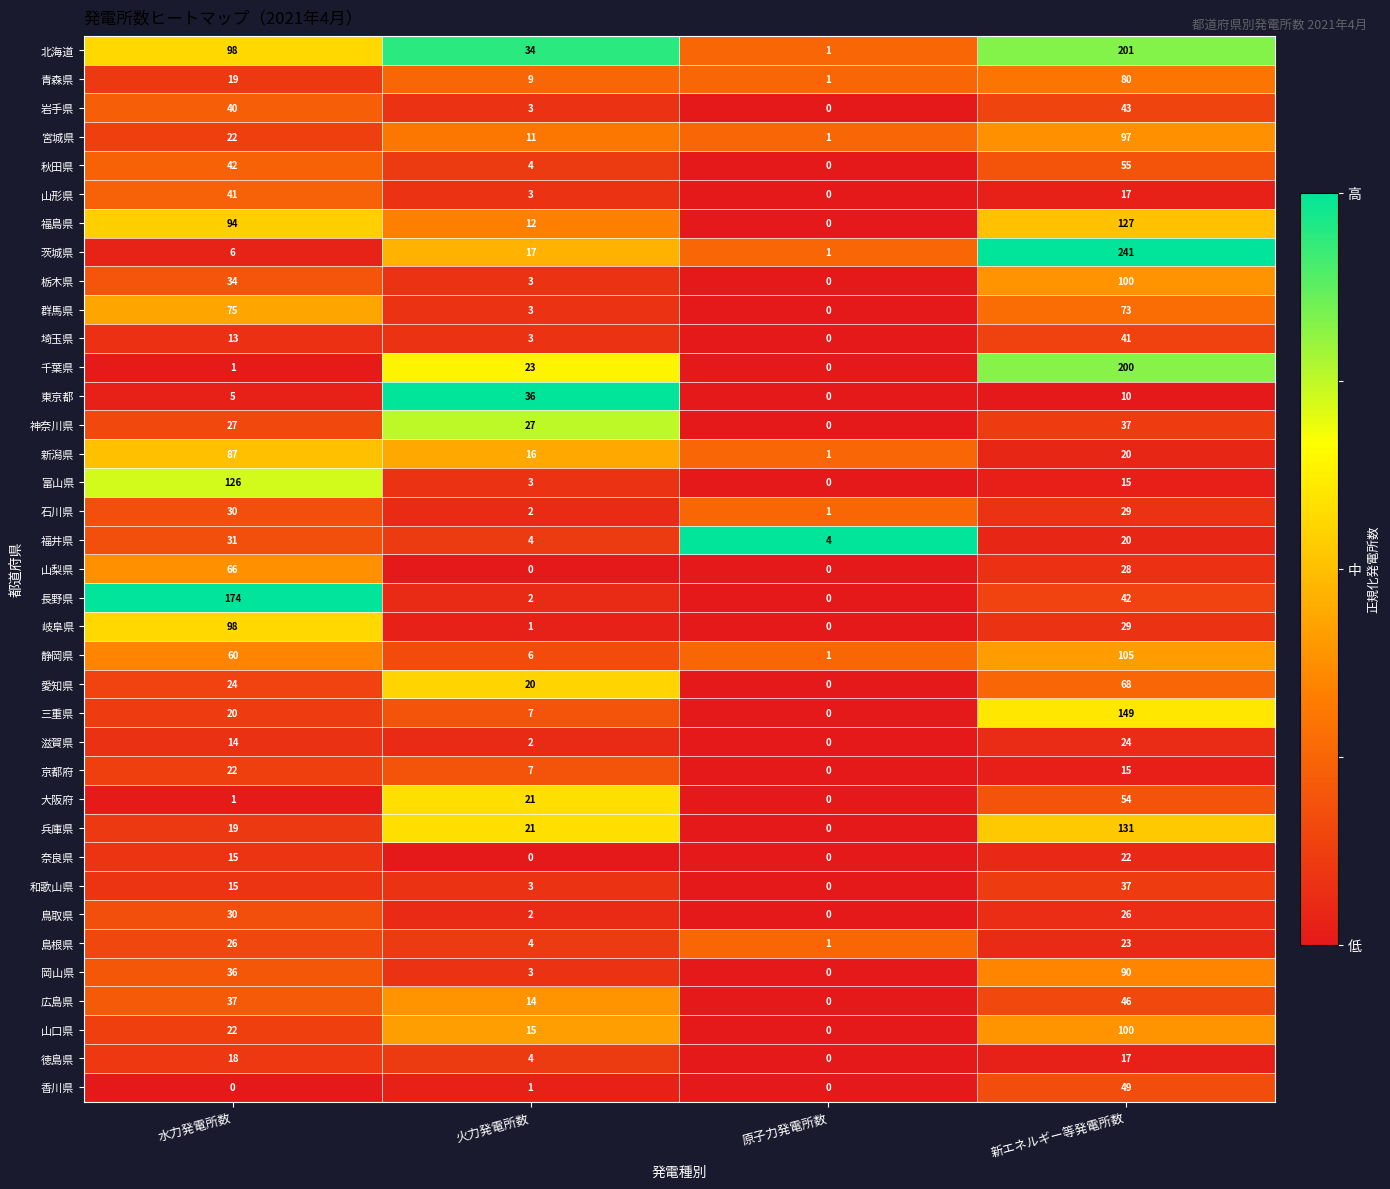

What is the approximate value of 三重県 at 水力発電所数, to the nearest 5?

20